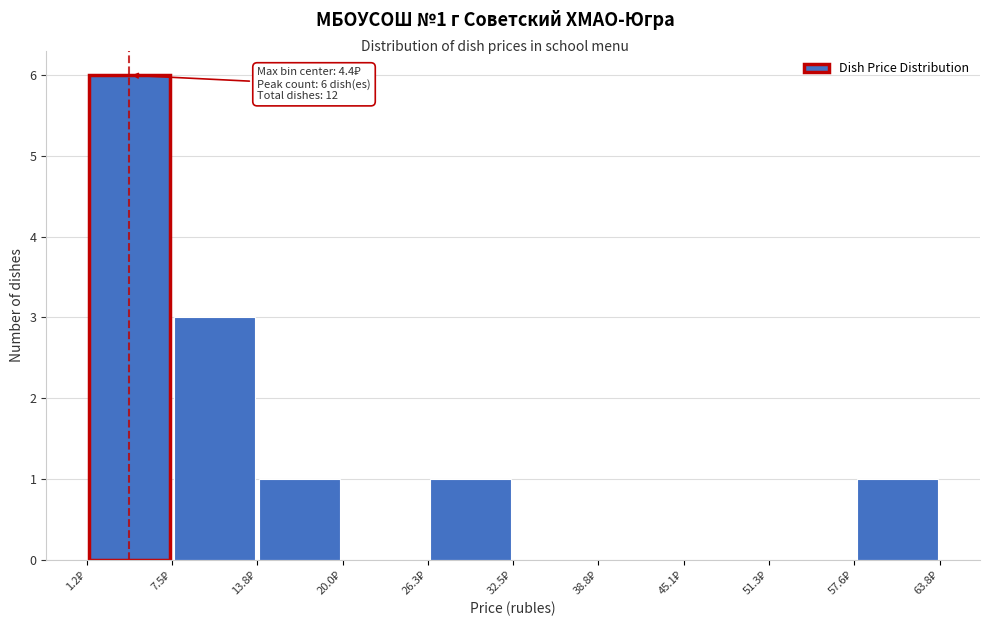

Which range on the x-axis has the tallest bar?

1 to 8